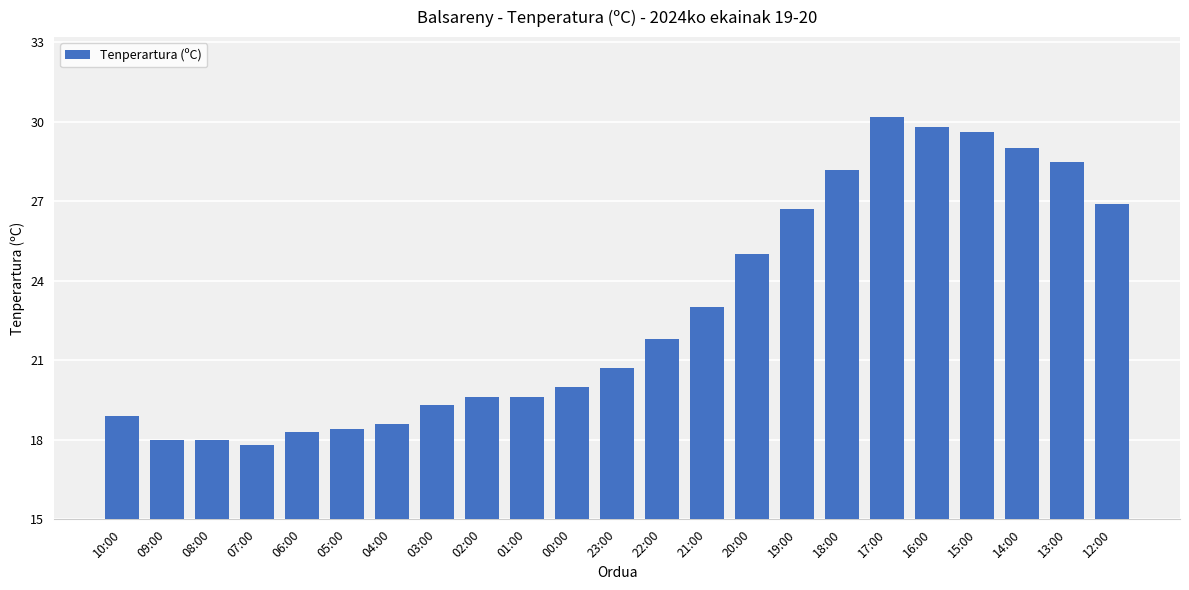

What position from the right is 13:00?

2